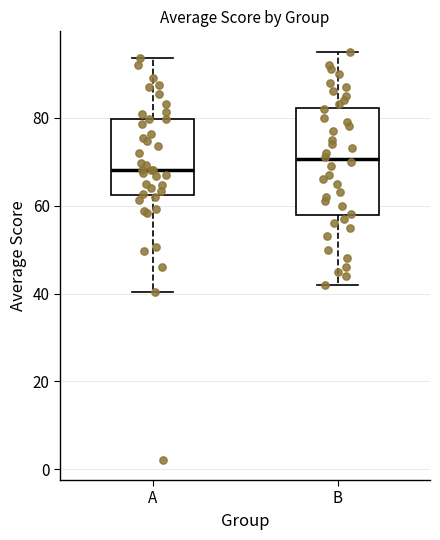

Reading left to right, read every box against the y-axis: the position of its median line, the range the box covers, and the ends of its whiskers. The values are not printed on the chart, so give them approximately, as read against the axis.

A: median 68, box 62 to 80, whiskers 40 to 94
B: median 70, box 58 to 82, whiskers 42 to 96